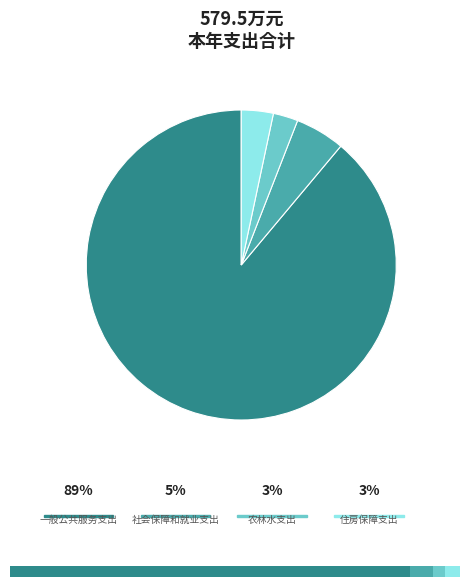

True or false: 一般公共服务支出 accounts for 89% of the total.

True